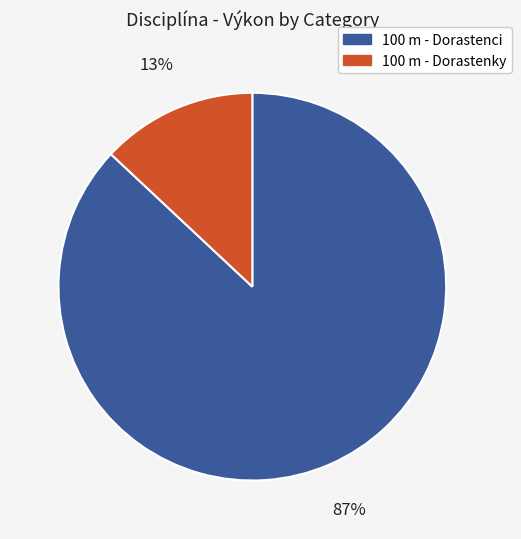

To the nearest percent, what is the difference between the largest and smallest slice percentages?

74%